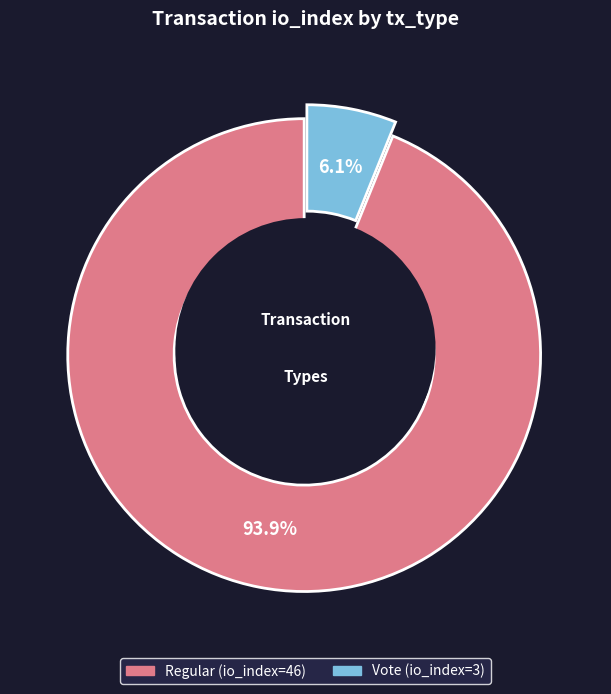

Count the number of slices in the pie.

2